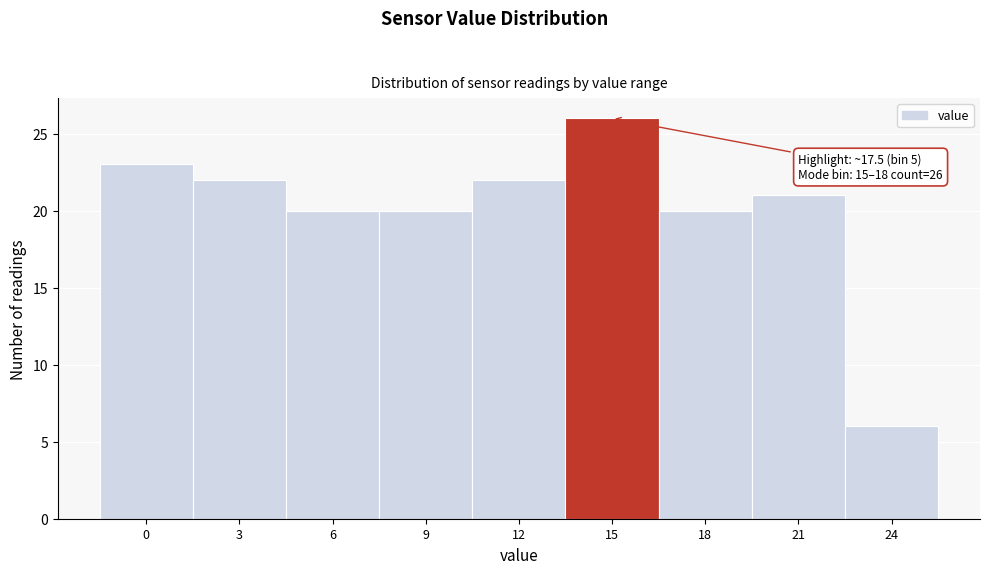

Reading left to right, what are all the values shown in this chart?

23	22	20	20	22	26	20	21	6